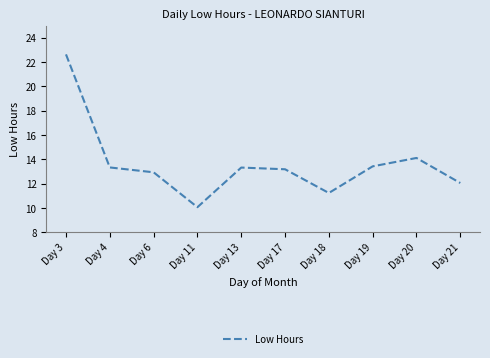

What is the average value?

13.6